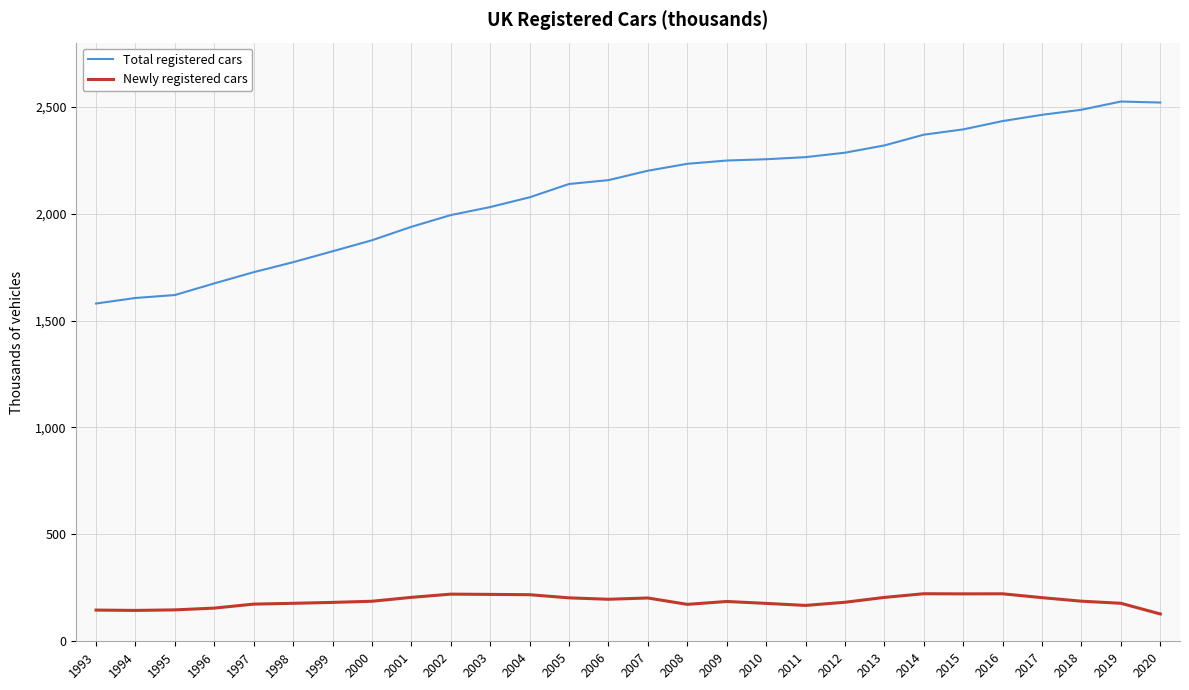

Which series changed the most between 1994 and 2018?

Total registered cars